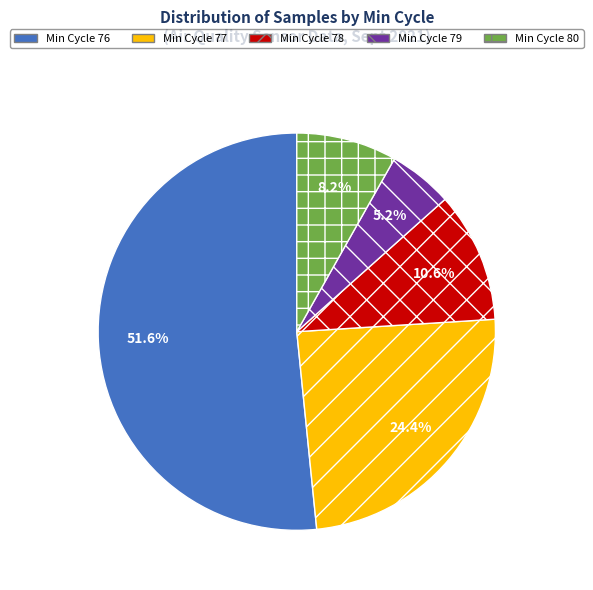

To the nearest percent, what is the average slice percentage?

20%